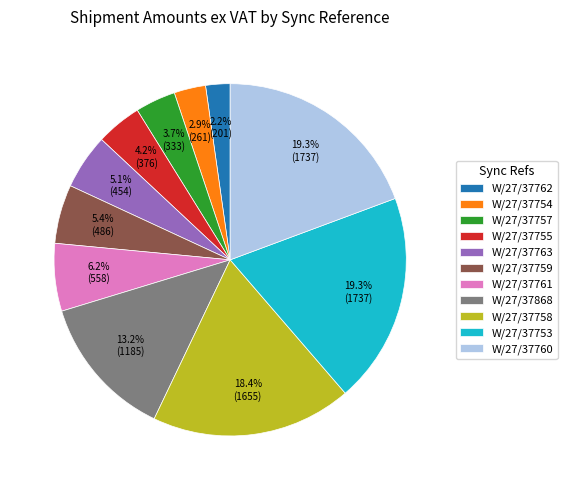

What portion of the pie excludes W/27/37758?

81.6%